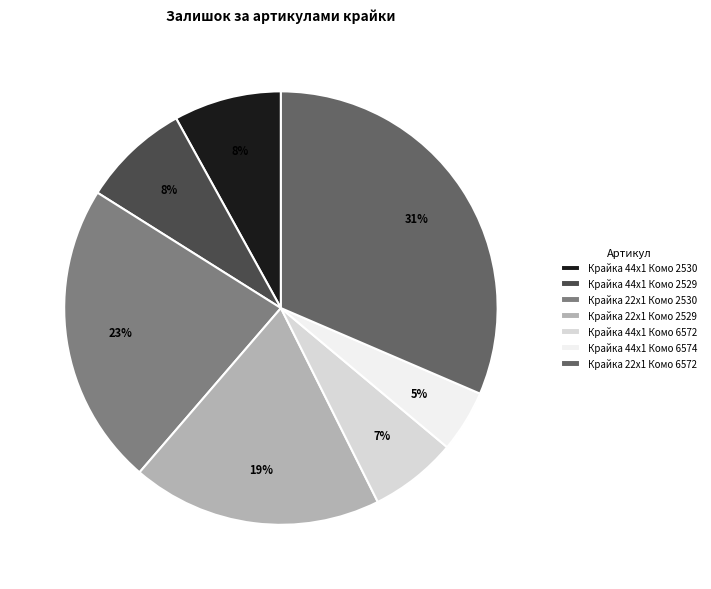

What is the largest slice in the pie chart?

Крайка 22x1 Комо 6572